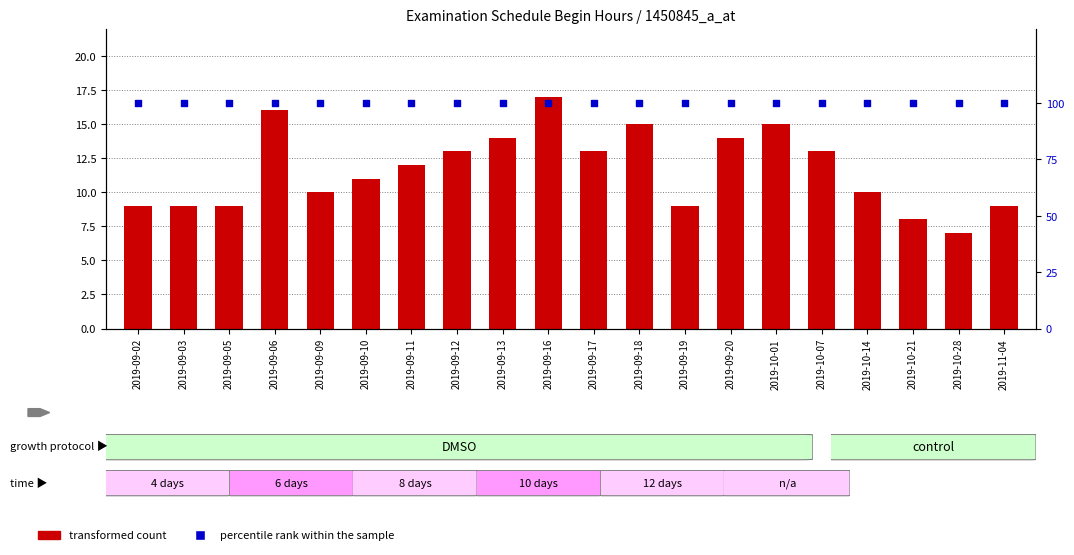

At which category is the sum across all series the highest?

2019-09-16